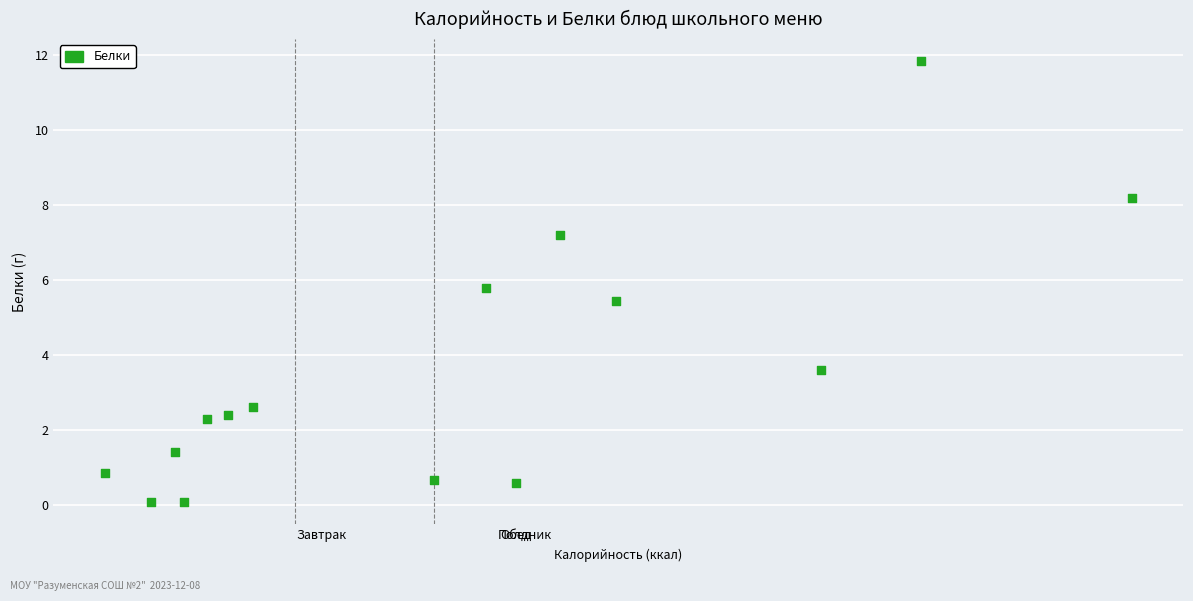

What Y value in the scatter plot is closest to 5?

5.4